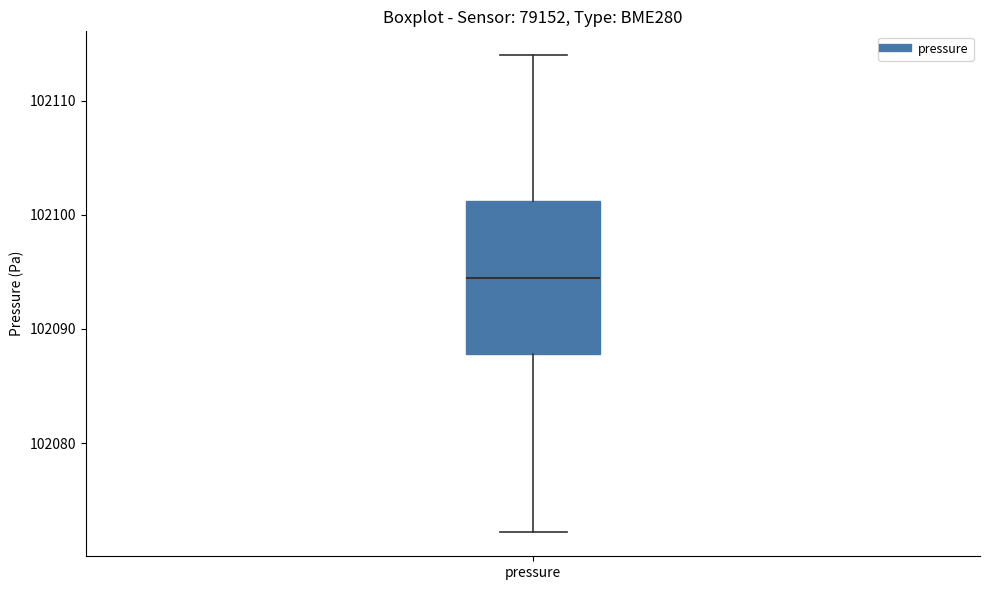

Transcribe this box plot: give where the median line is, the range the box spans, and where the two whiskers end, as read against the y-axis. The values are not printed on the chart, so give them approximately, as read against the axis.

median 102094, box 102088 to 102101, whiskers 102072 to 102114